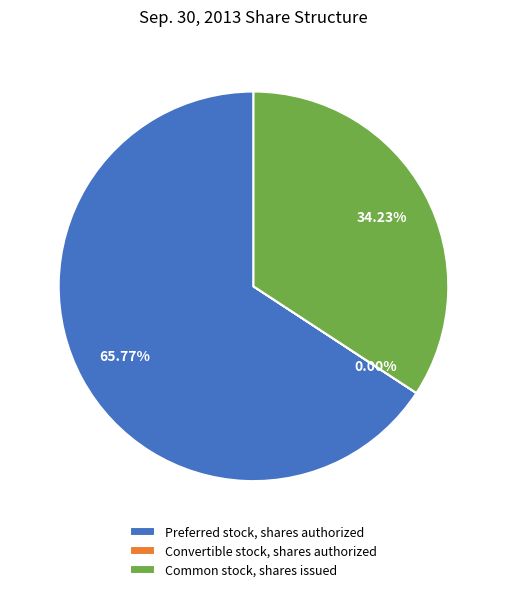

Which category has the biggest portion of the pie?

Preferred stock, shares authorized